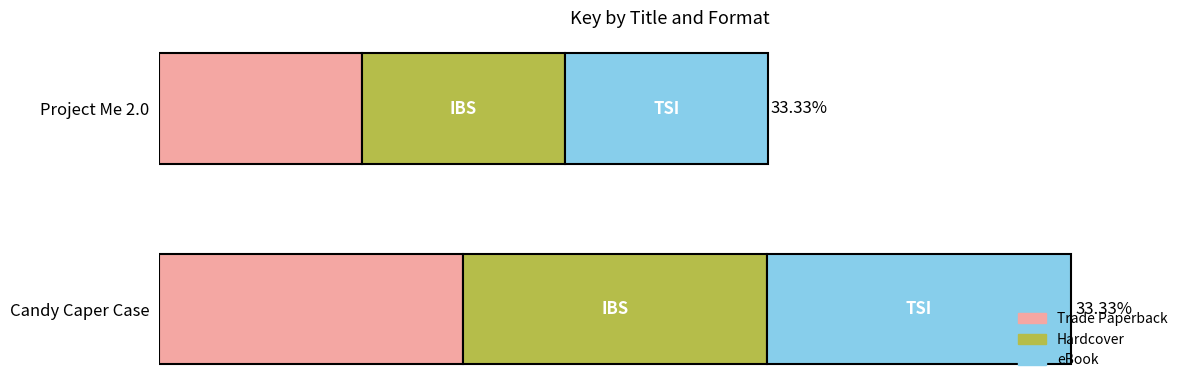

Which series has the largest range (max minus min)?

Trade Paperback